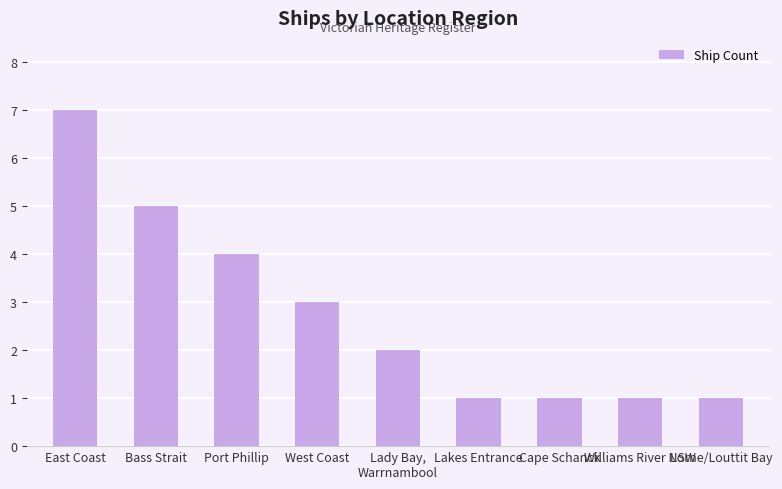

Where is the data nearest to the value 4?

Port Phillip